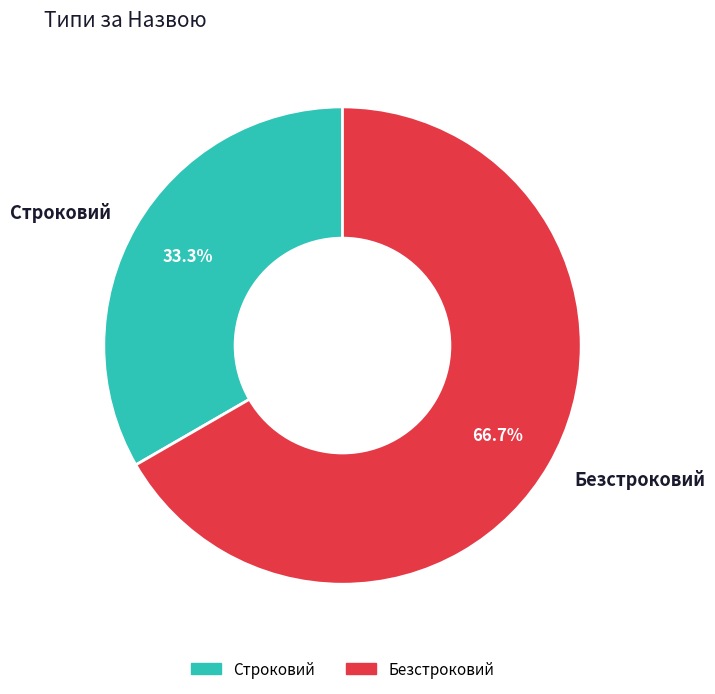

Approximately how many times larger is the value at Строковий compared to Безстроковий?

0.5